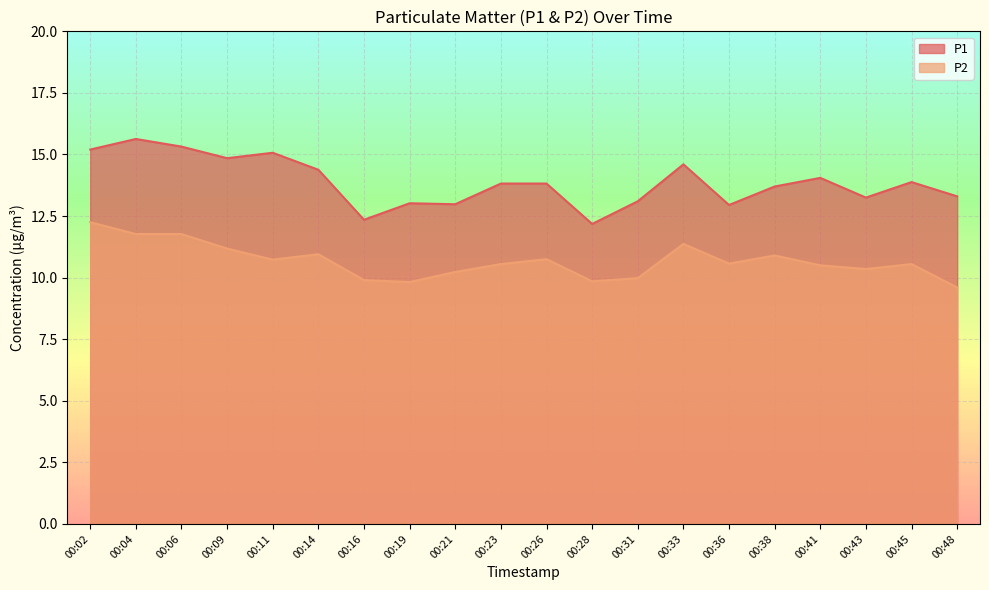

True or false: P2 and P1 cross at least once.

False